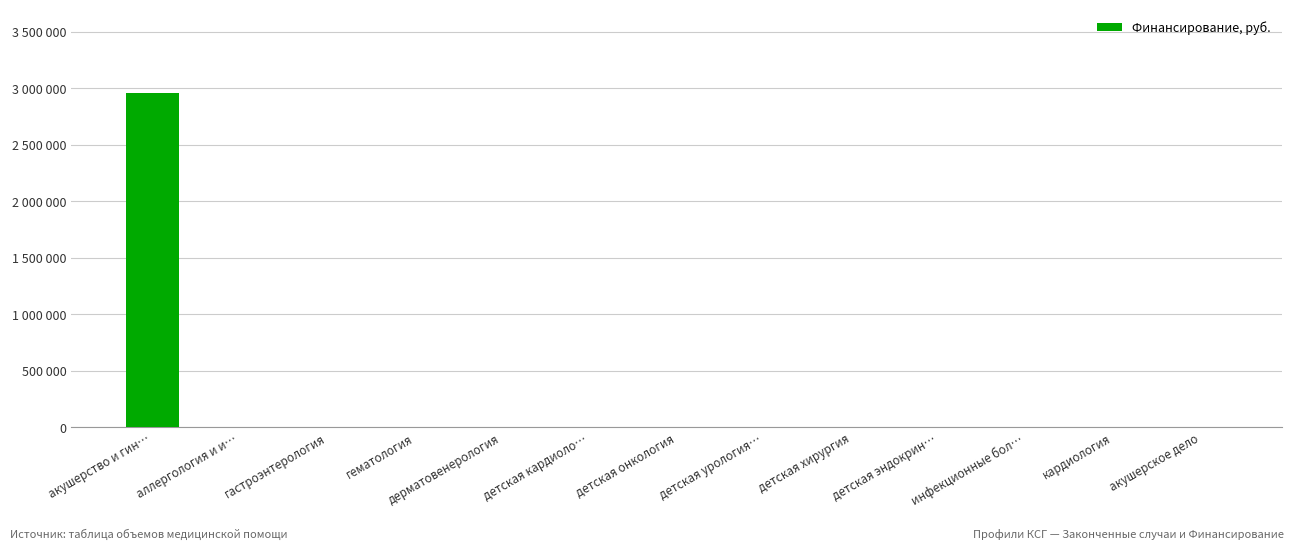

Reading right to left, extract all data points from this chart.

акушерское дело=0	кардиология=0	инфекционные бол…=0	детская эндокрин…=0	детская хирургия=0	детская урология…=0	детская онкология=0	детская кардиоло…=0	дерматовенерология=0	гематология=0	гастроэнтерология=0	аллергология и и…=0	акушерство и гин…=2957922